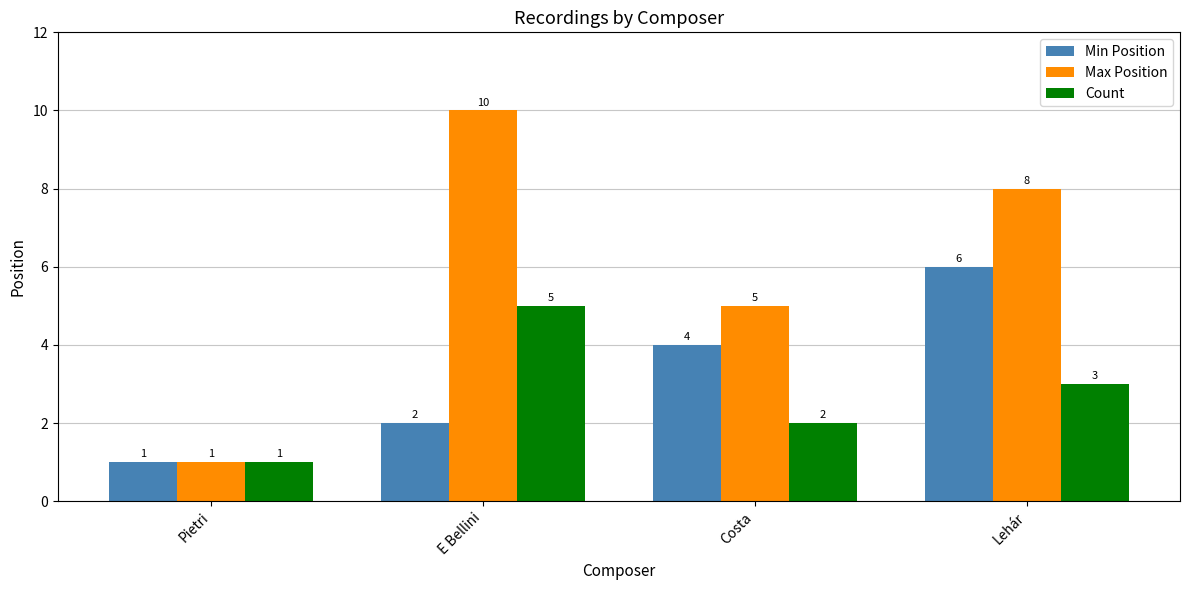

What are all the series names shown in the legend?

Min Position, Max Position, Count